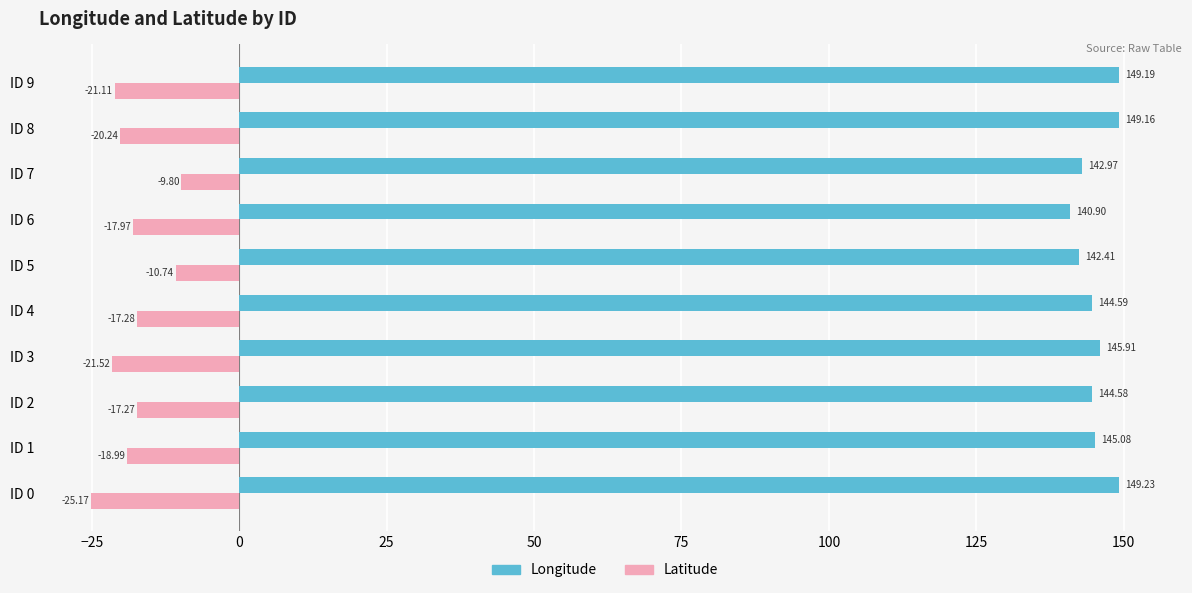

How many values in the Latitude series are below -17?

8